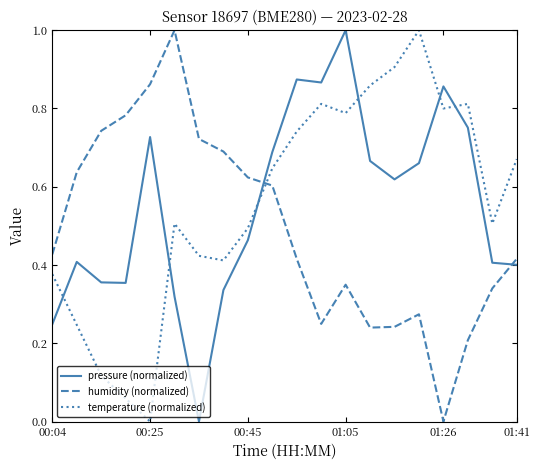

How many times do pressure (normalized) and temperature (normalized) cross each other?

6